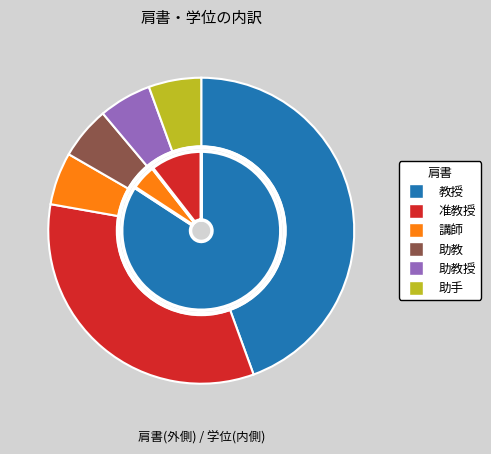

To the nearest percent, what is the combined percentage of 助教授 and 教授?

50%